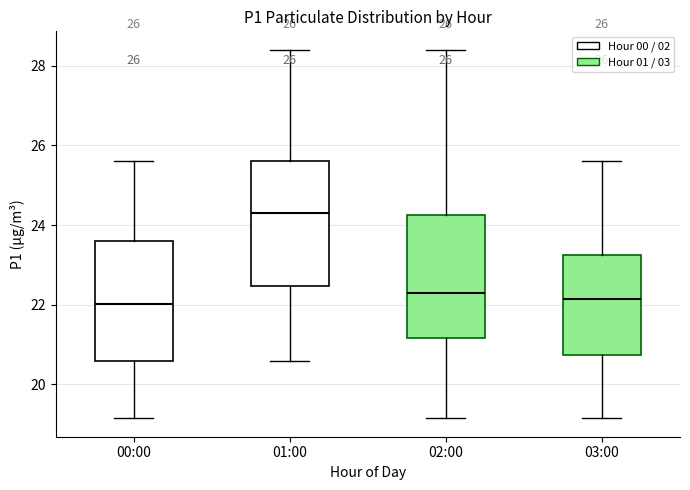

Which box has the highest median line?

01:00